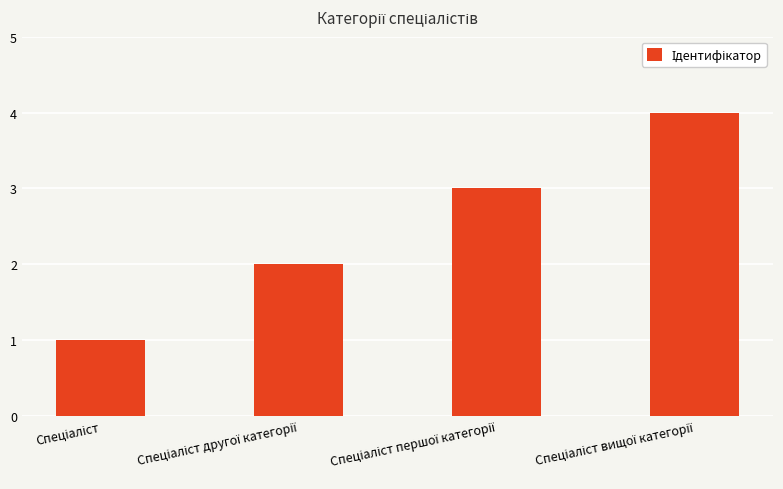

Count the number of data series in this chart.

1